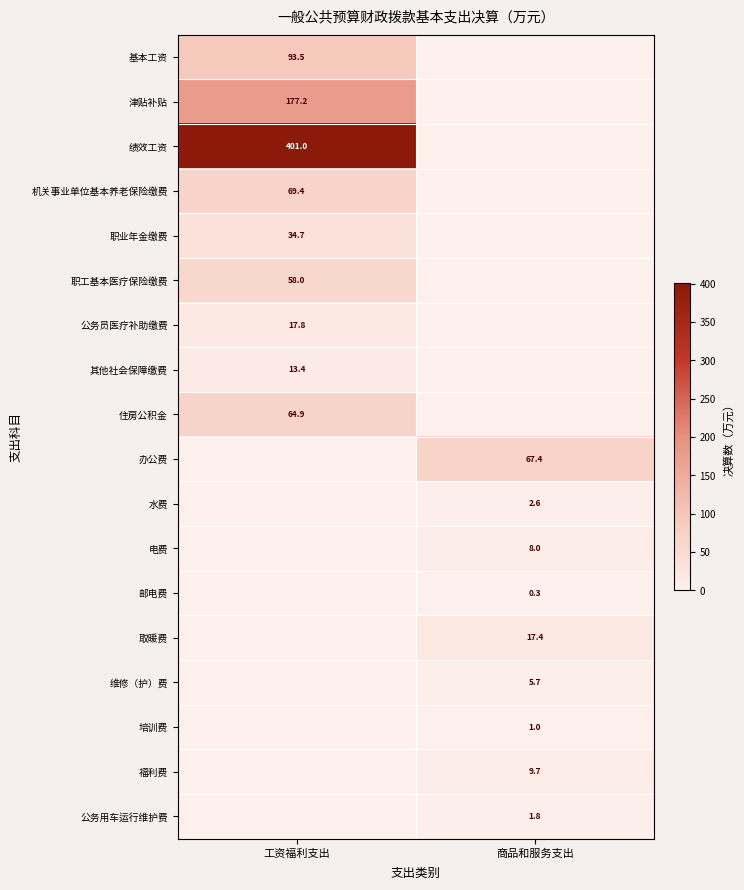

Is it true that 水费 equals 2.6 at 商品和服务支出?

True